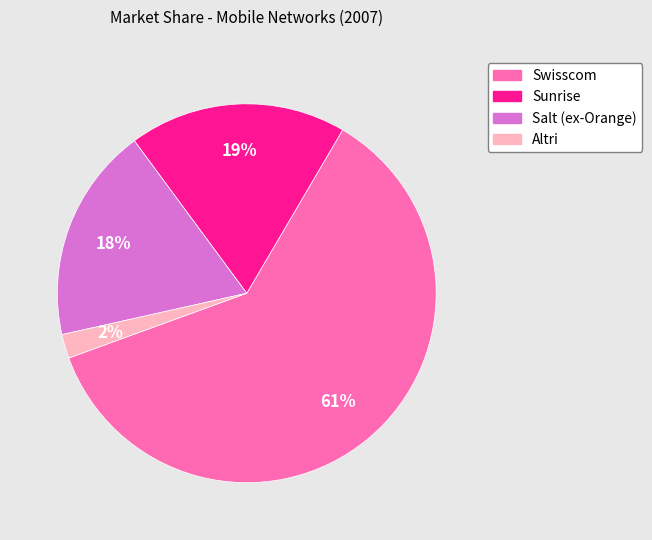

To the nearest percent, what is the difference between the Swisscom and Sunrise slice percentages?

42%